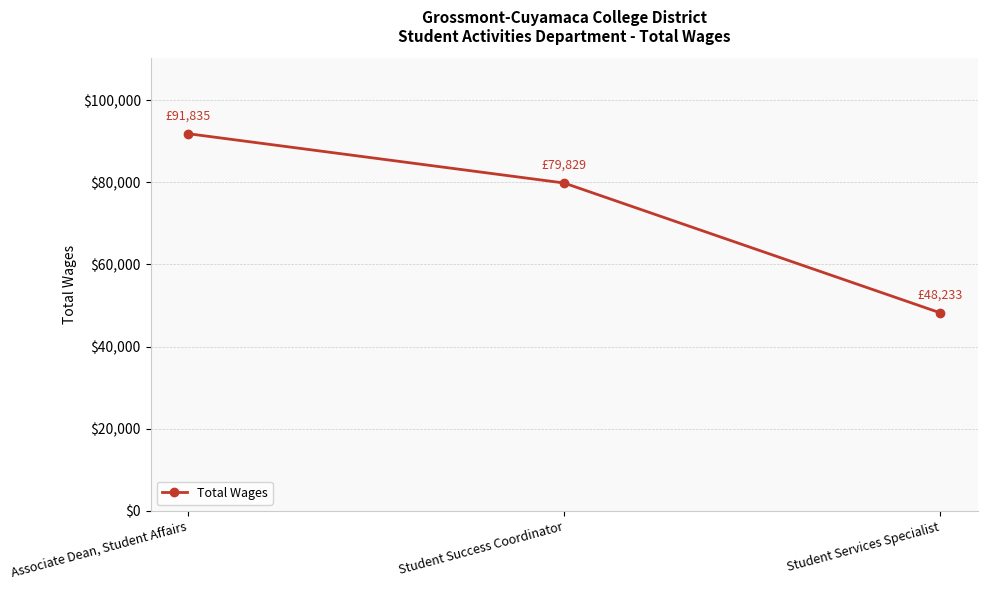

What position from the left is Student Success Coordinator?

2